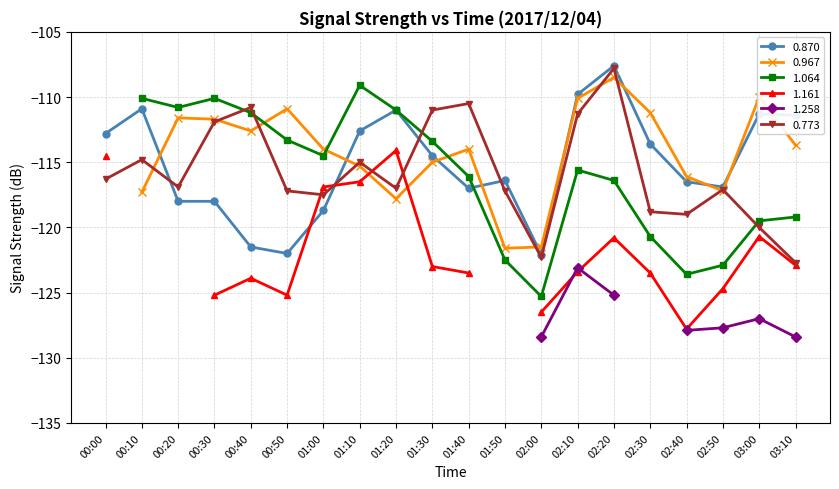

What is the lowest value of the 0.773 series?

-122.7